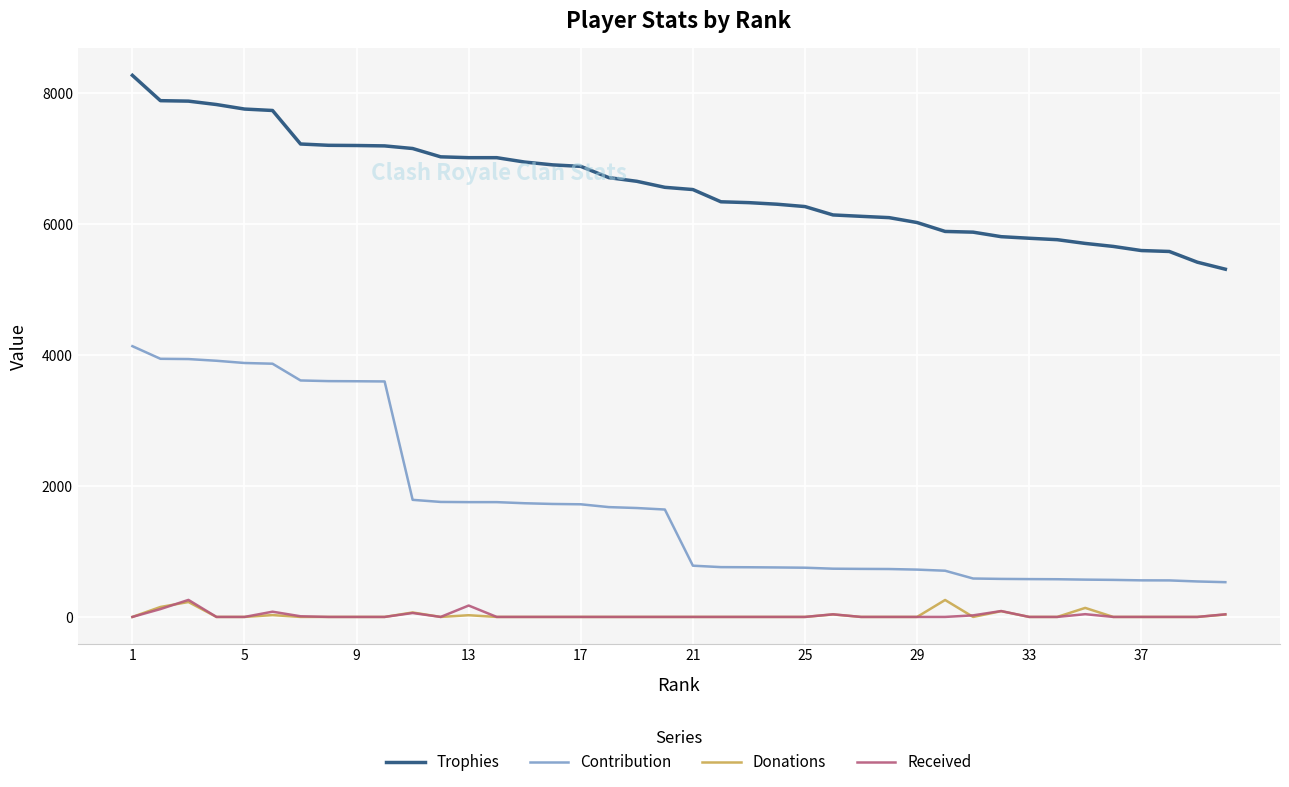

Which series has the largest range (max minus min)?

Contribution